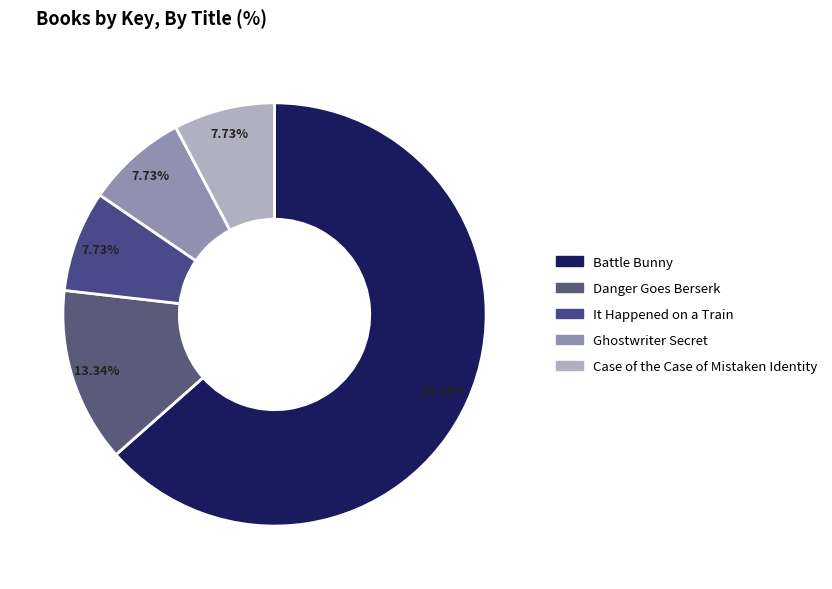

Rank the categories by value from highest to lowest.

Battle Bunny, Danger Goes Berserk, It Happened on a Train, Ghostwriter Secret, Case of the Case of Mistaken Identity